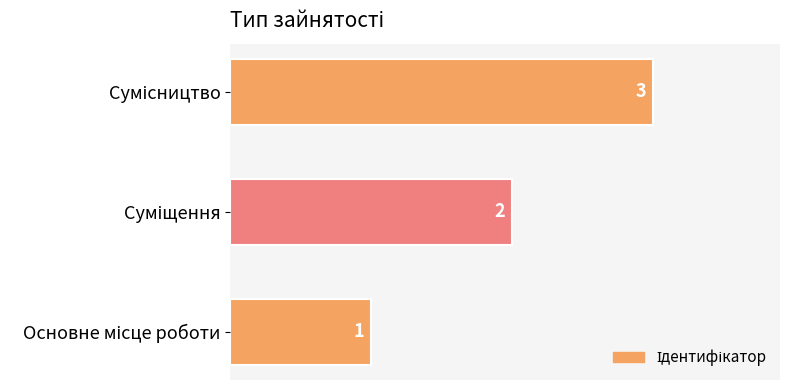

What is the maximum value shown in the chart?

3